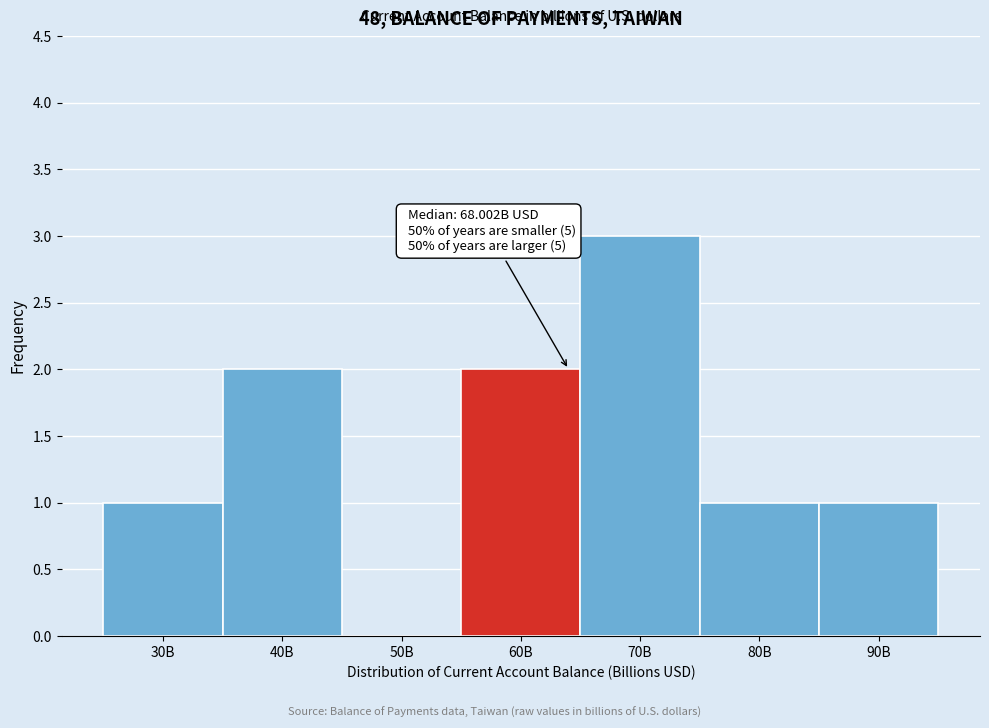

Reading left to right, what are all the values shown in this chart?

30B=1	40B=2	50B=0	60B=2	70B=3	80B=1	90B=1